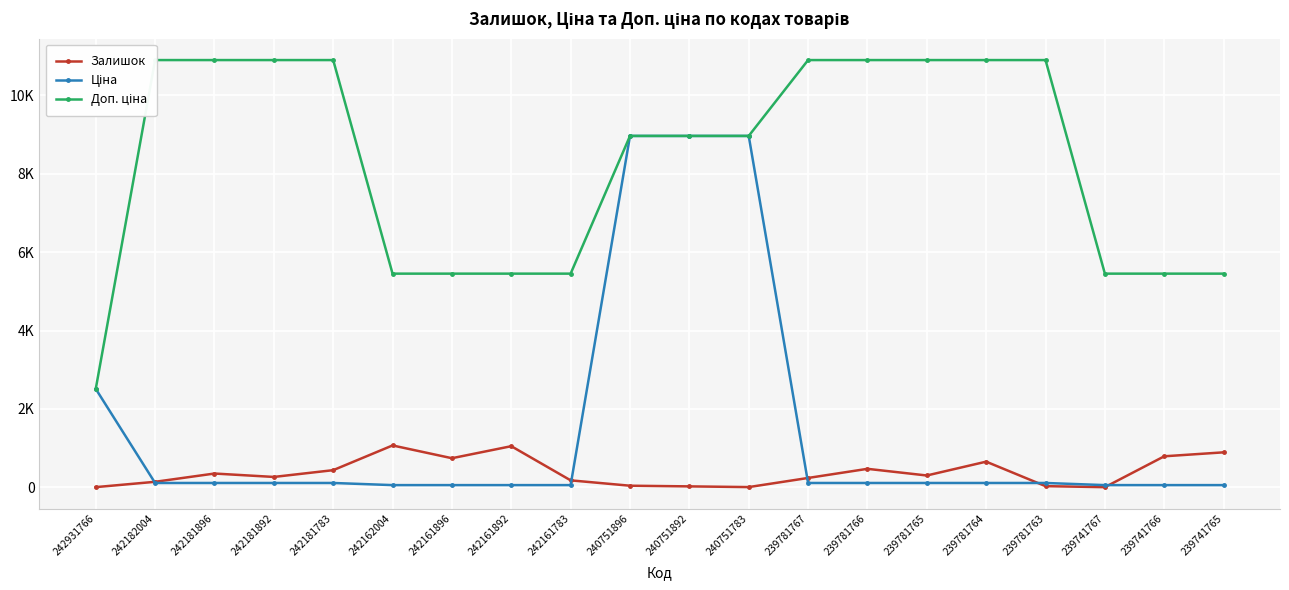

Which series changed the most between 240751892 and 240751783?

Залишок